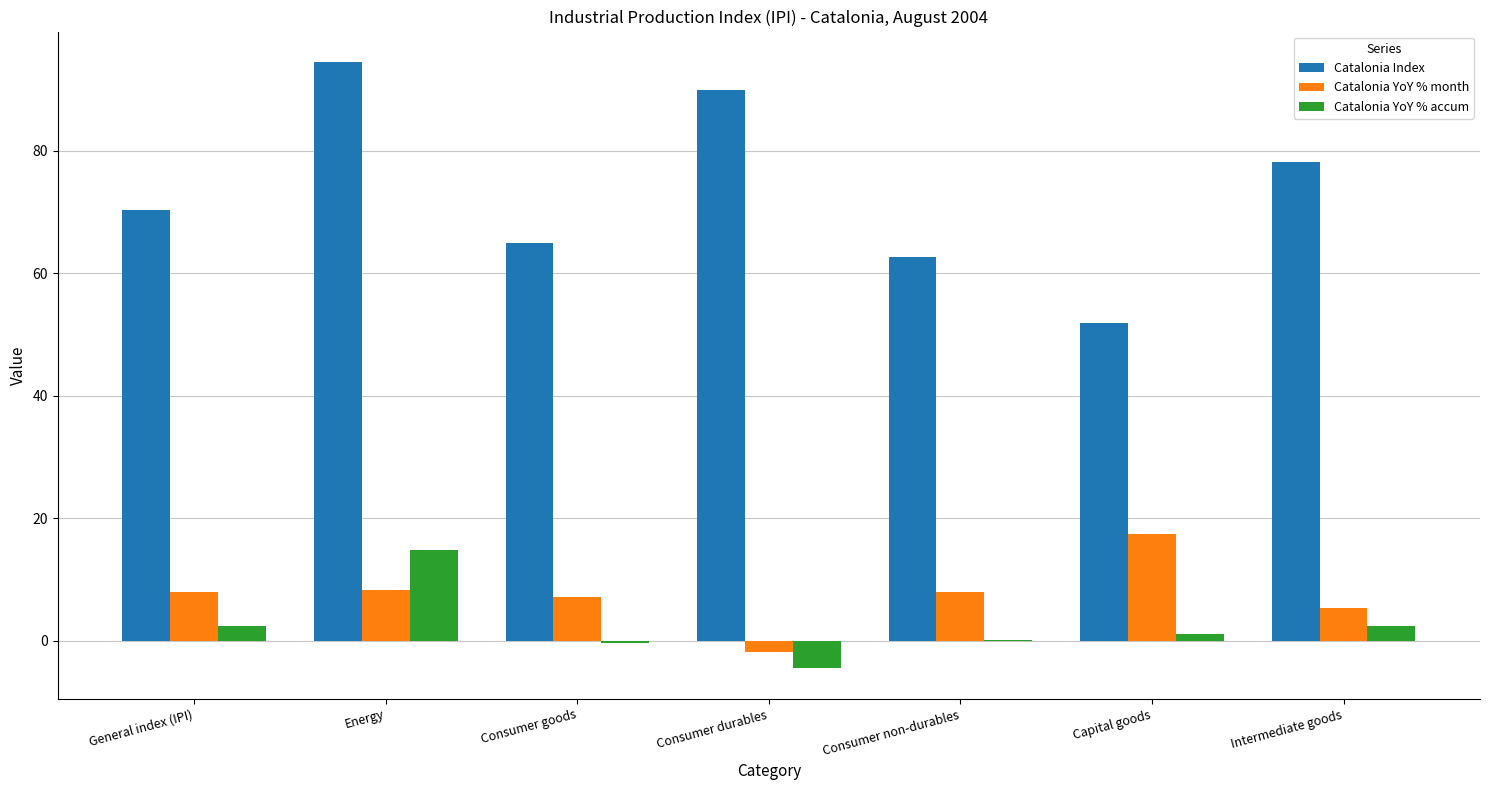

Count the number of data series in this chart.

3